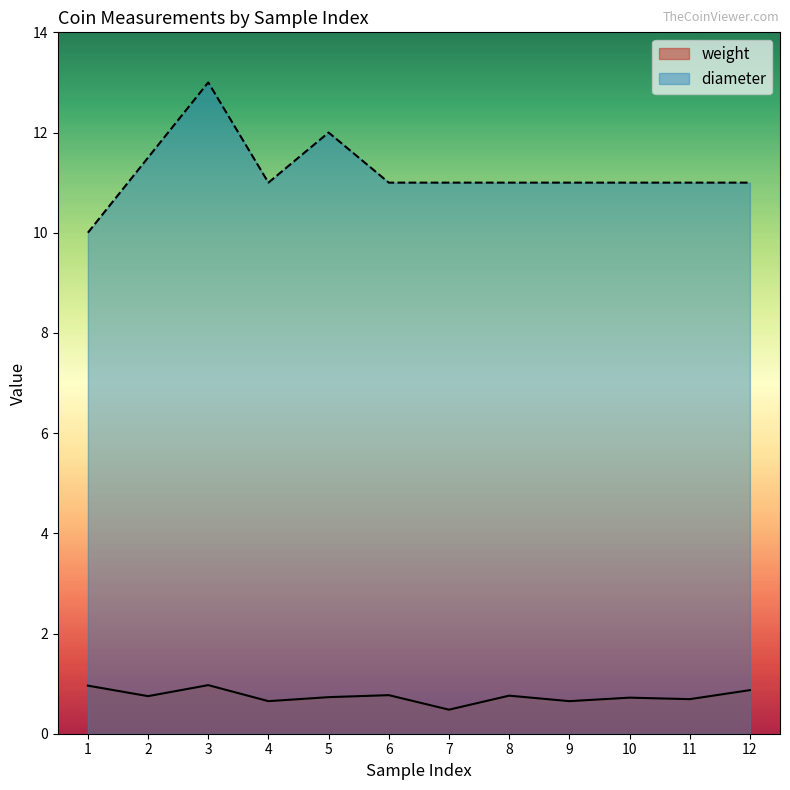

Rank the series by their average value, from highest to lowest.

diameter, weight